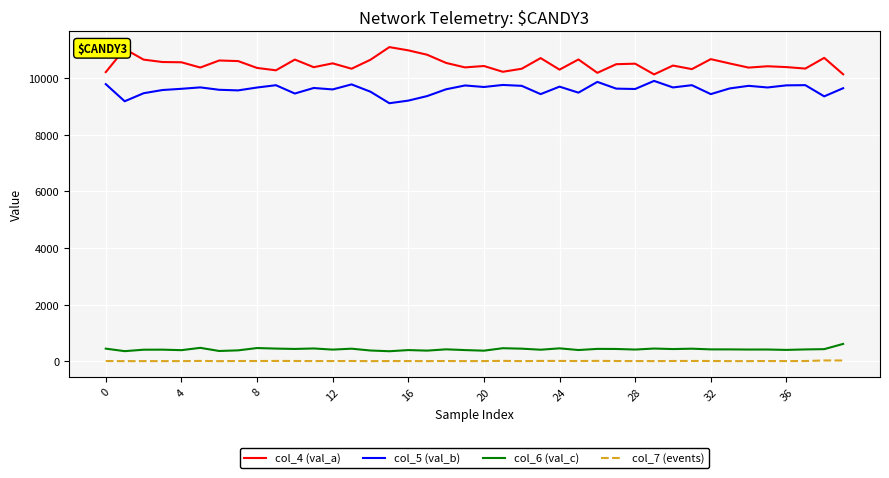

Which series has the largest total across all categories?

col_4 (val_a)